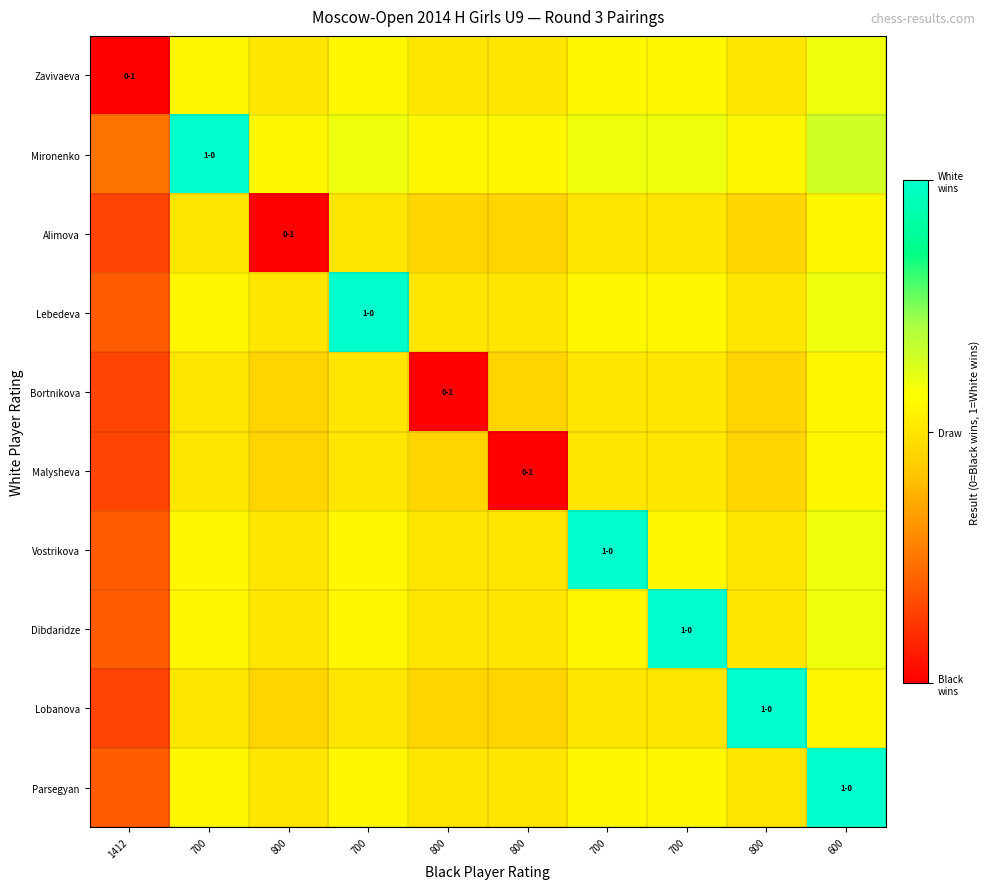

Count the number of data series in this chart.

10